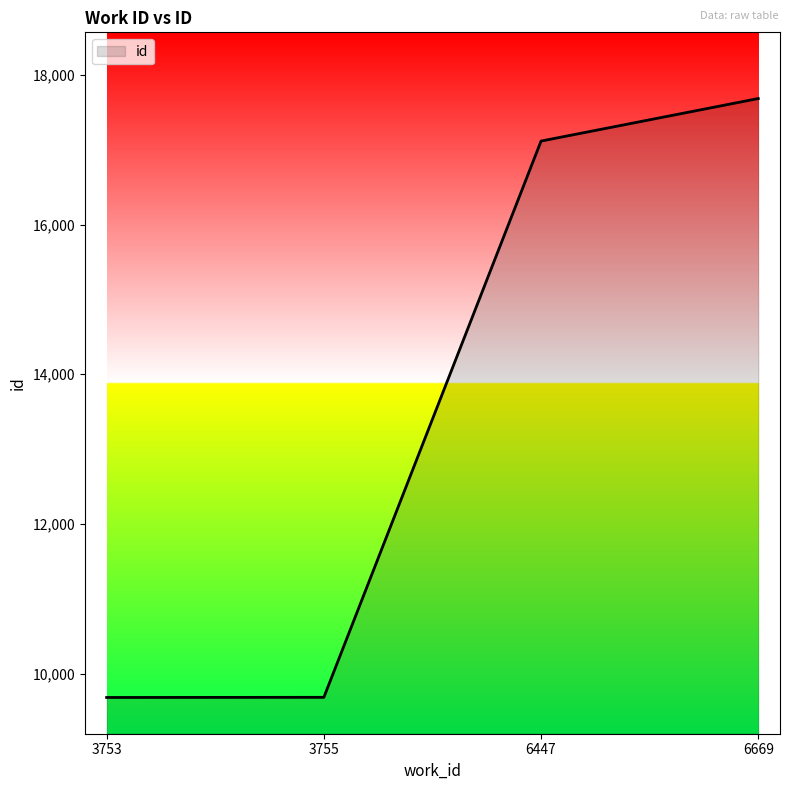

What is the maximum value shown in the chart?

17683